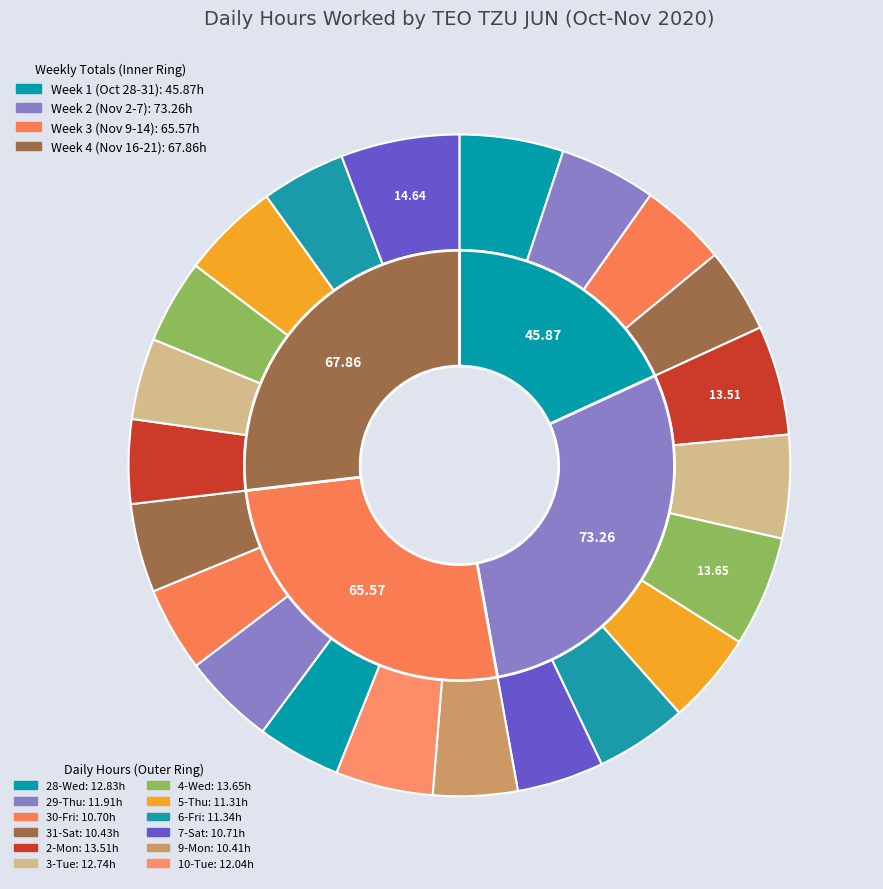

Between 31-Sat and 3-Tue, which is larger?

3-Tue